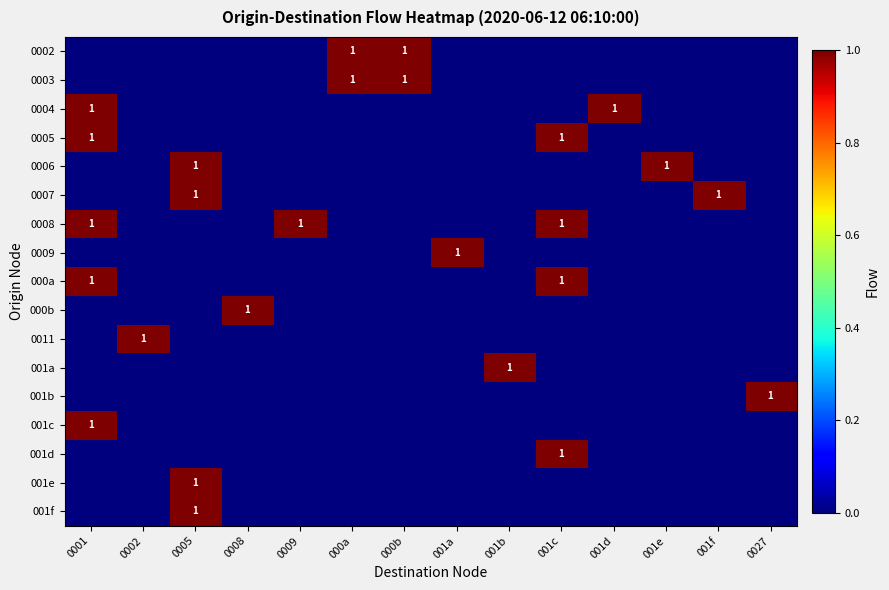

Count the 001d values in the range 0 to 1.

14